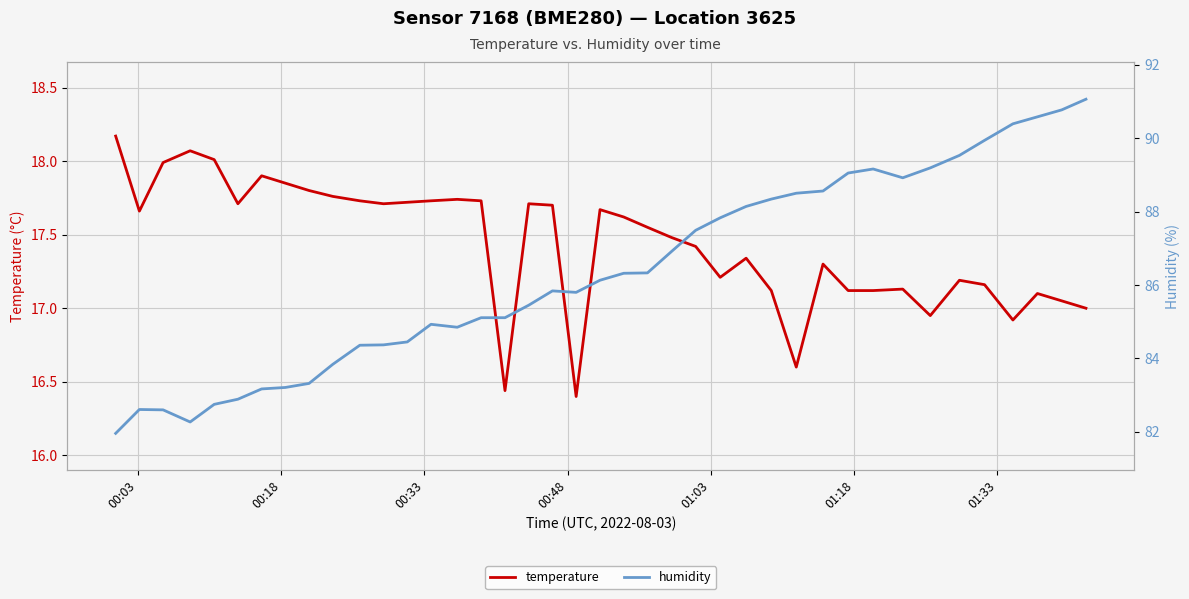

Reading left to right, transcribe all the data shown in this chart.

temperature: 18.2	17.7	18.0	18.1	18.0	17.7	17.9	17.9	17.8	17.8	17.7	17.7	17.7	17.7	17.7	17.7	16.4	17.7	17.7	16.4	17.7	17.6	17.6	17.5	17.4	17.2	17.3	17.1	16.6	17.3	17.1	17.1	17.1	16.9	17.2	17.2	16.9	17.1	17.1	17.0
humidity: 82.0	82.6	82.6	82.3	82.8	82.9	83.2	83.2	83.3	83.8	84.4	84.4	84.5	84.9	84.8	85.1	85.1	85.5	85.8	85.8	86.1	86.3	86.3	86.9	87.5	87.8	88.1	88.3	88.5	88.6	89.0	89.2	88.9	89.2	89.5	89.9	90.4	90.6	90.8	91.1